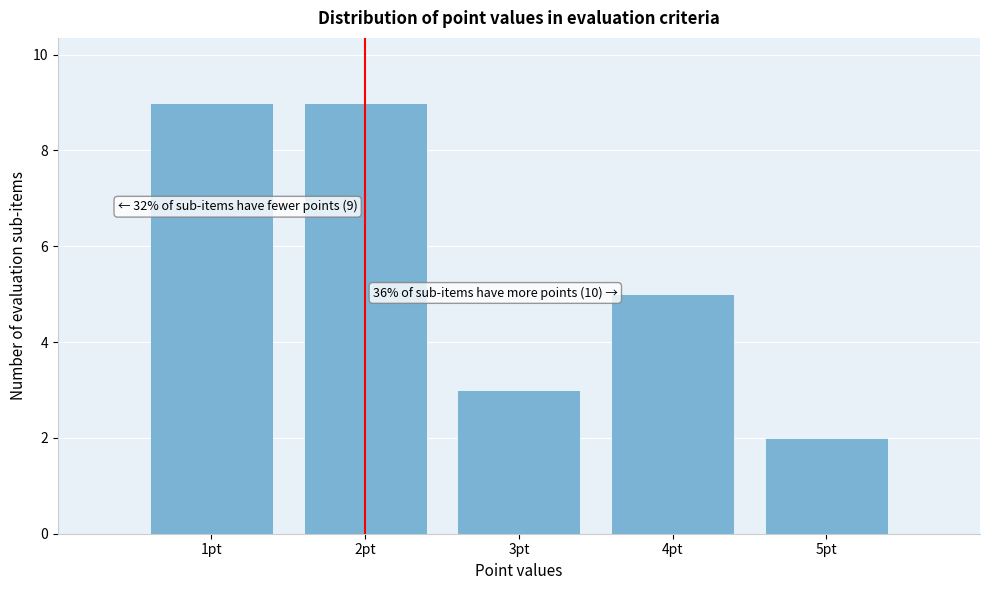

Reading left to right, what are all the values shown in this chart?

1pt=9	2pt=9	3pt=3	4pt=5	5pt=2